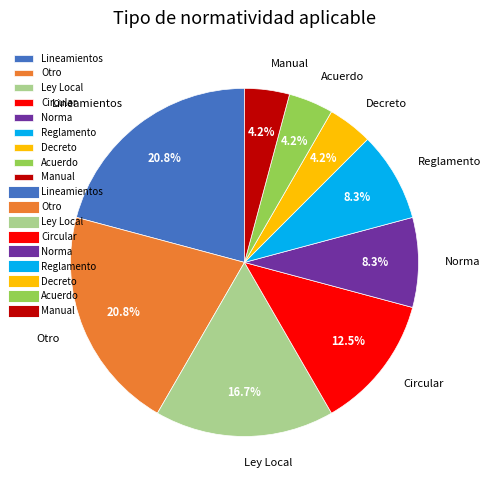

Is the sum of Acuerdo and Otro greater than half?

No